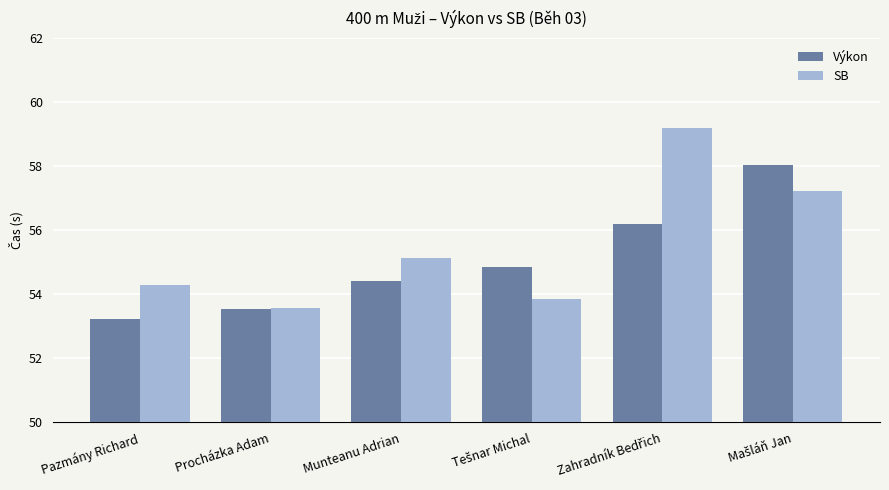

Reading left to right, list all the values displayed in this chart.

Výkon: 53.2	53.5	54.4	54.8	56.2	58.0
SB: 54.3	53.6	55.1	53.9	59.2	57.2